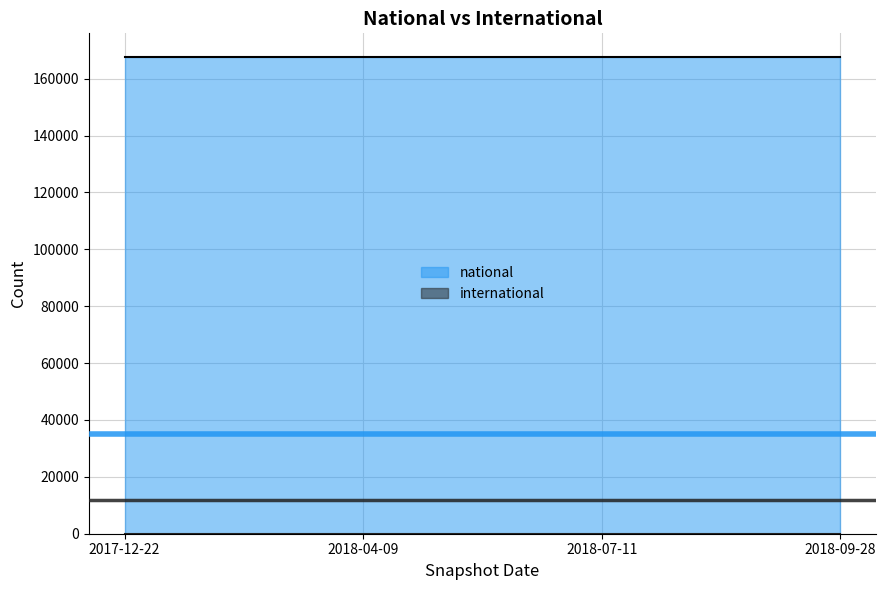

At how many categories does at least one series exceed 13954?

4